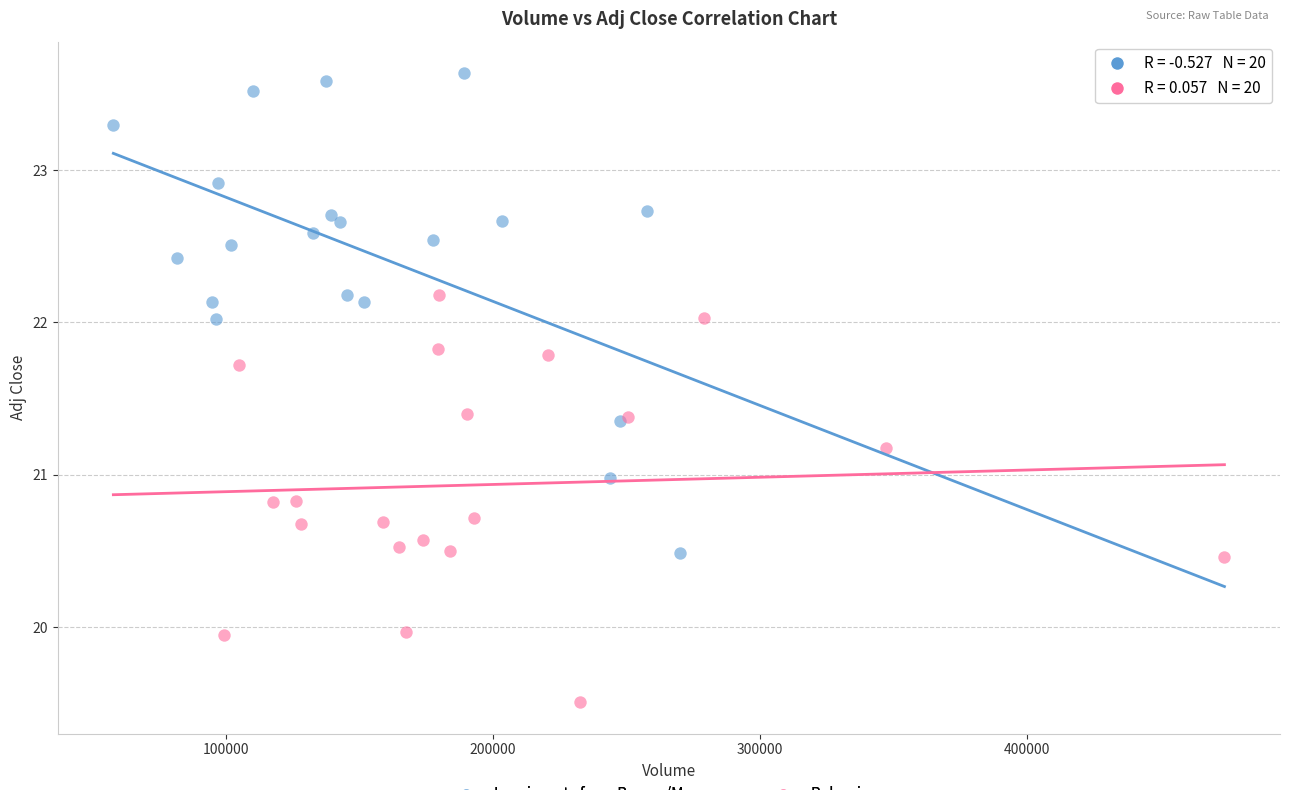

What are all the series names shown in the legend?

Immigrants from Burma/Myanmar, Bulgarians